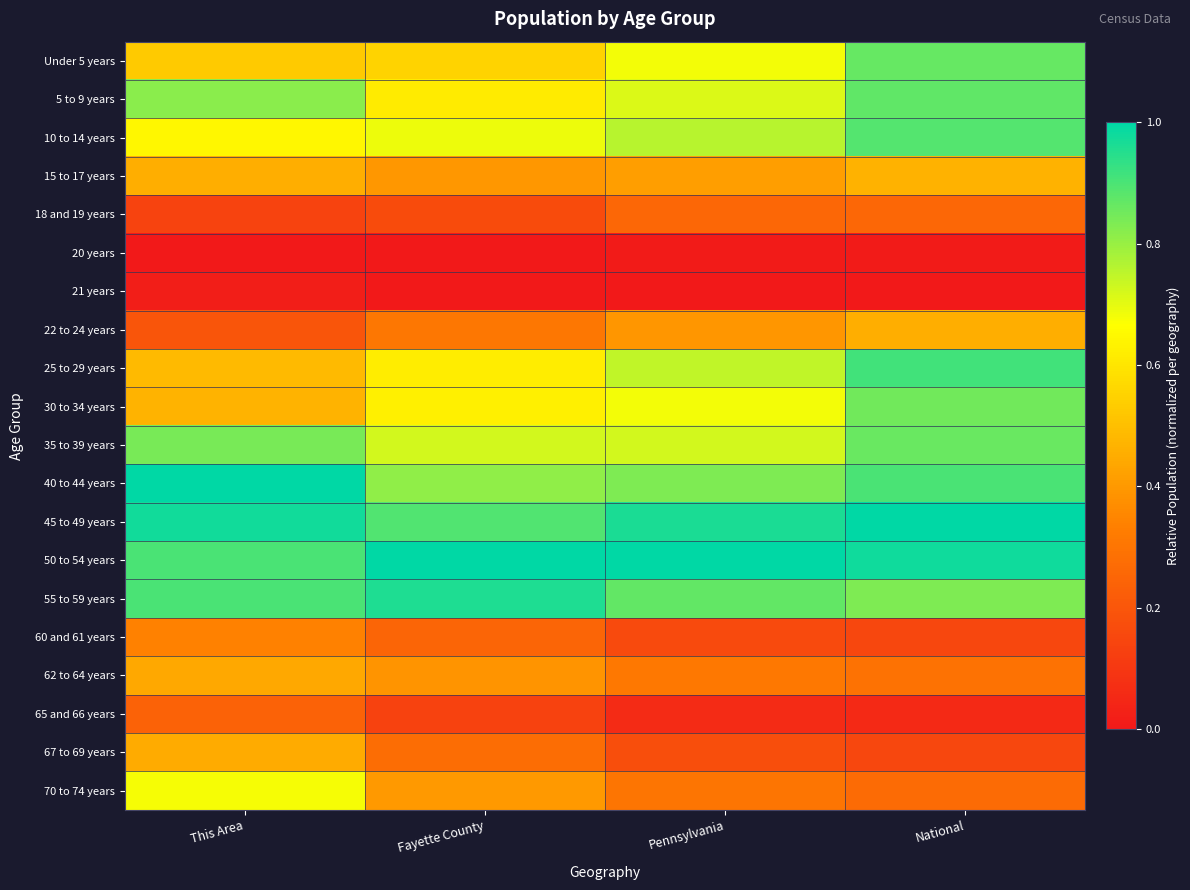

Between This Area and National, which series saw the biggest shift?

25 to 29 years